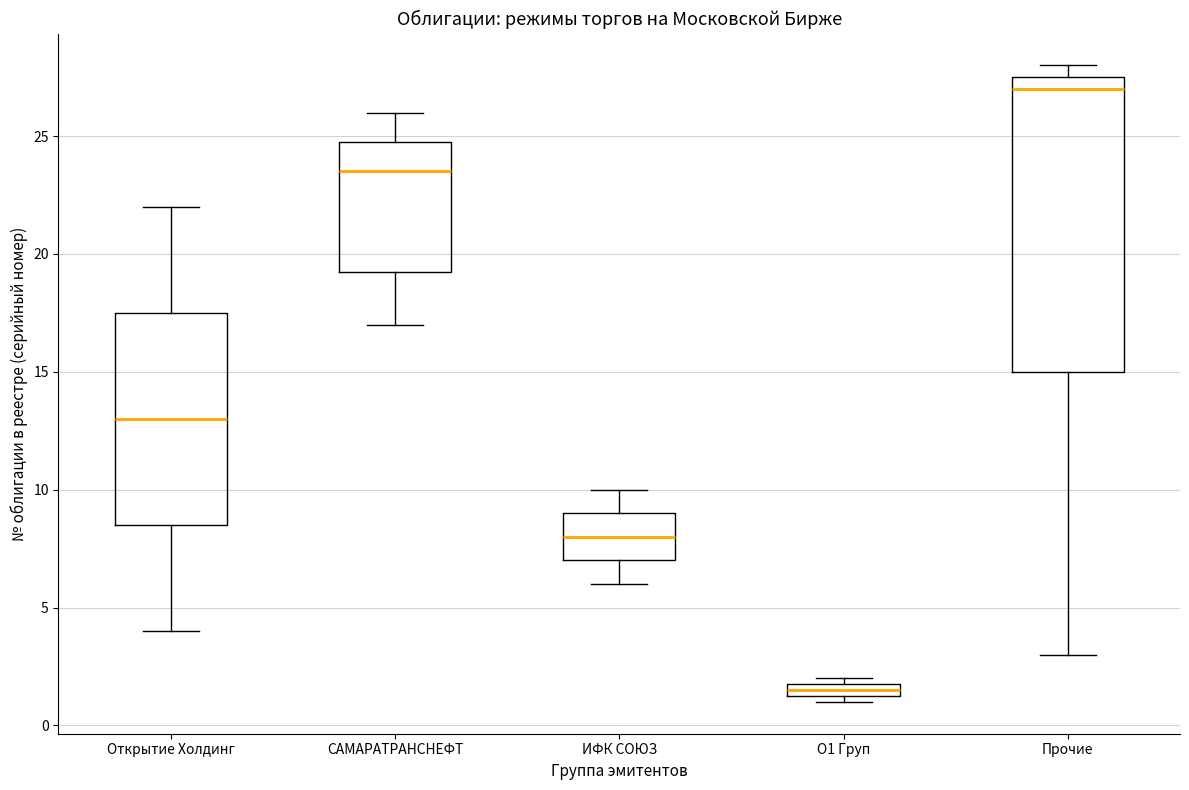

Comparing the boxes themselves (not the whiskers), which one is the tallest?

Прочие